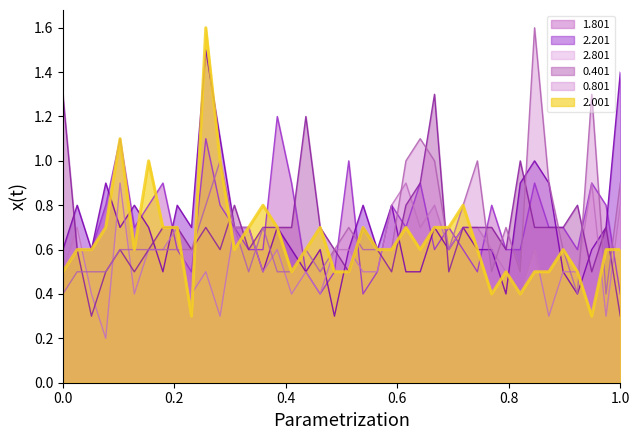

What is the maximum value shown in the chart?

1.6